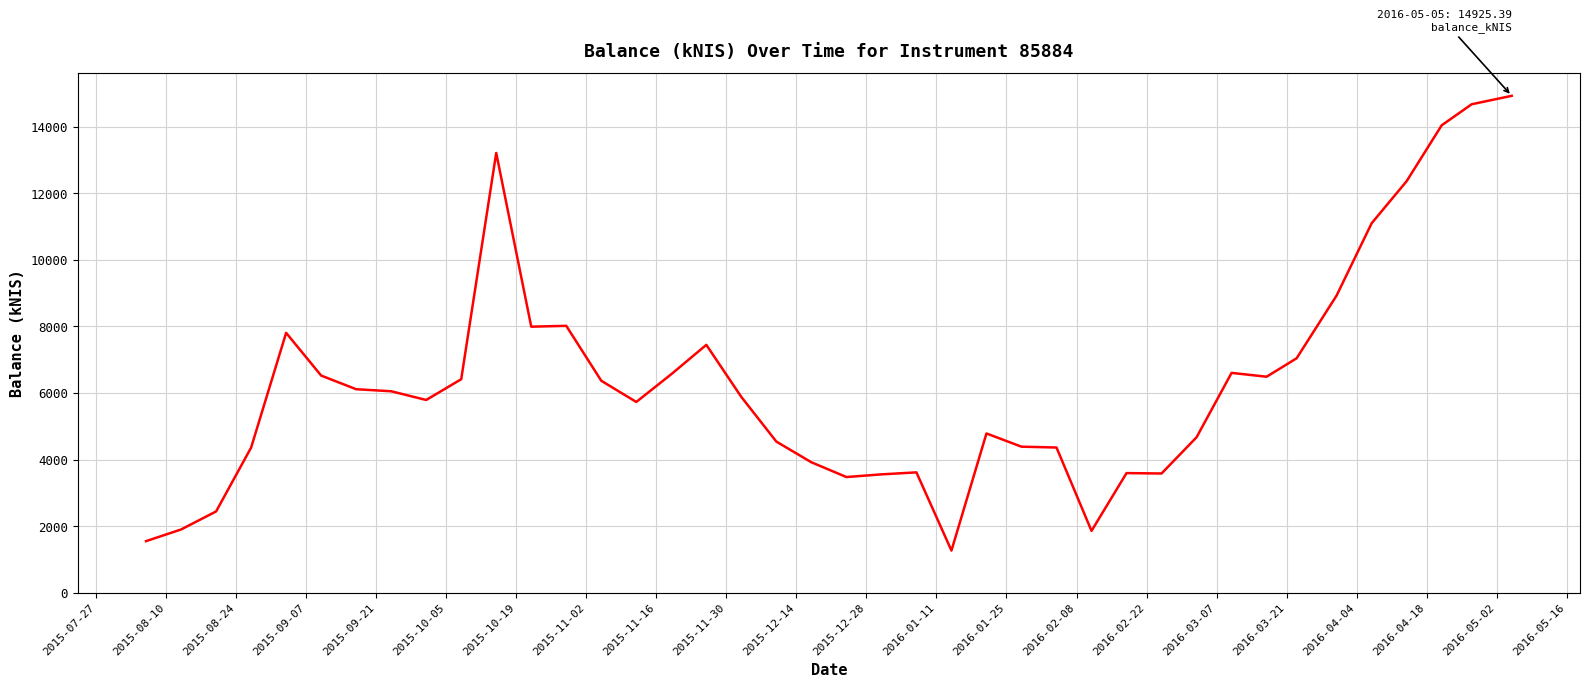

What is the smallest value displayed?

1271.6